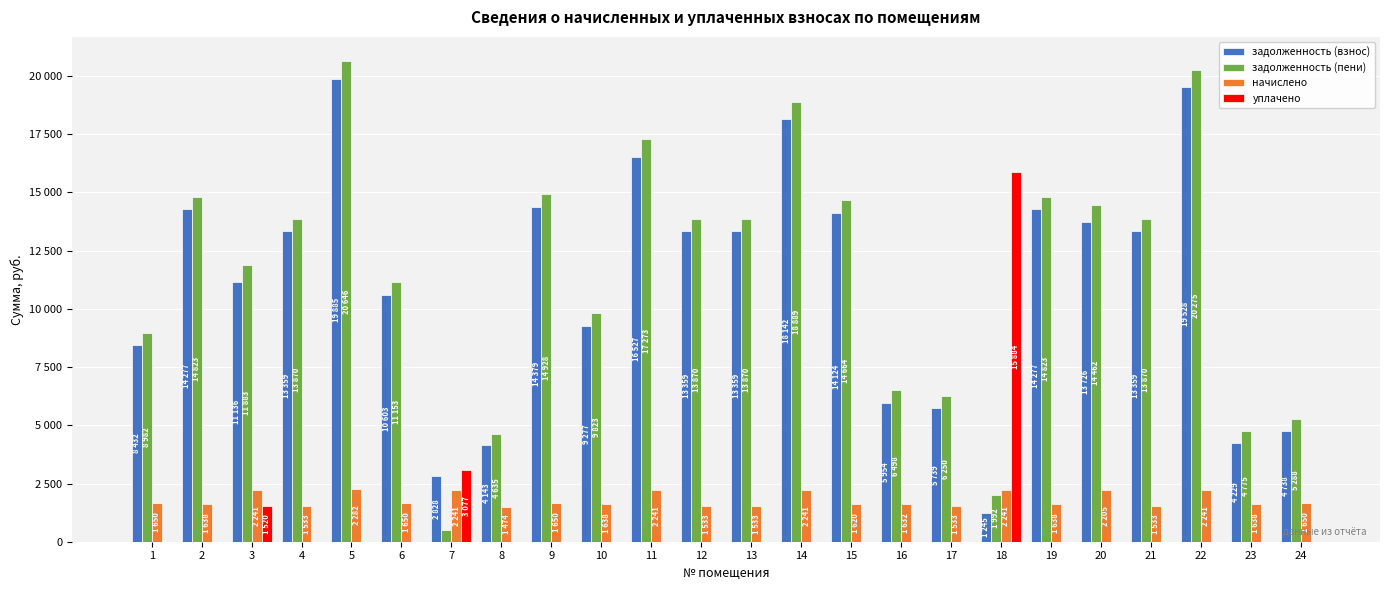

What are all the series names shown in the legend?

задолженность (взнос), задолженность (пени), начислено, уплачено